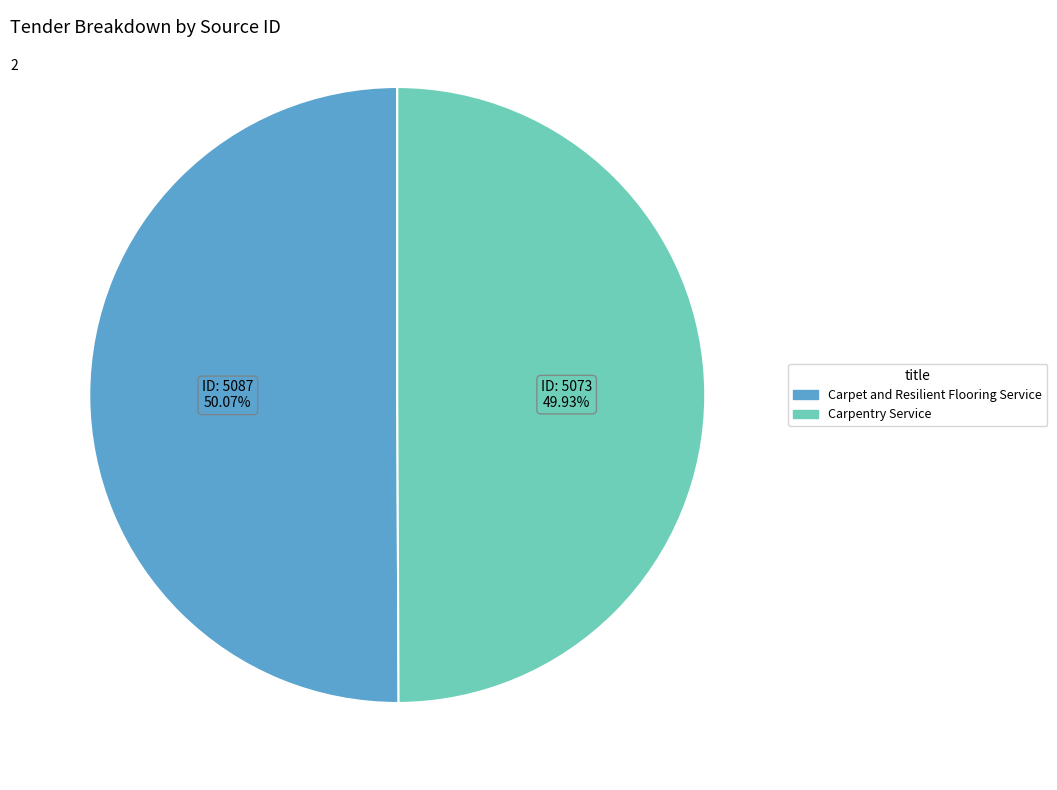

To the nearest percent, what is the average slice percentage?

50%